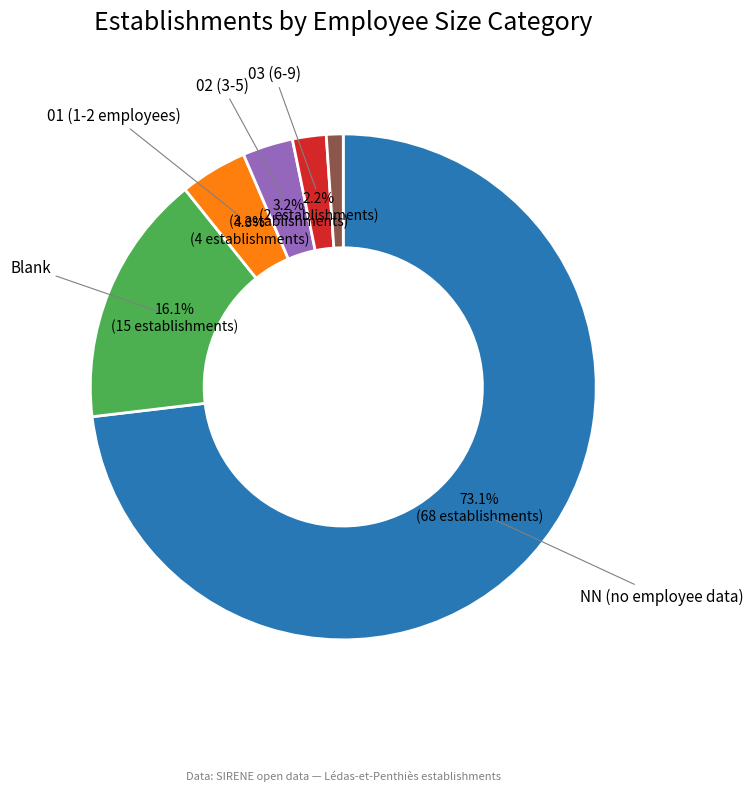

Does any single category account for the majority?

Yes